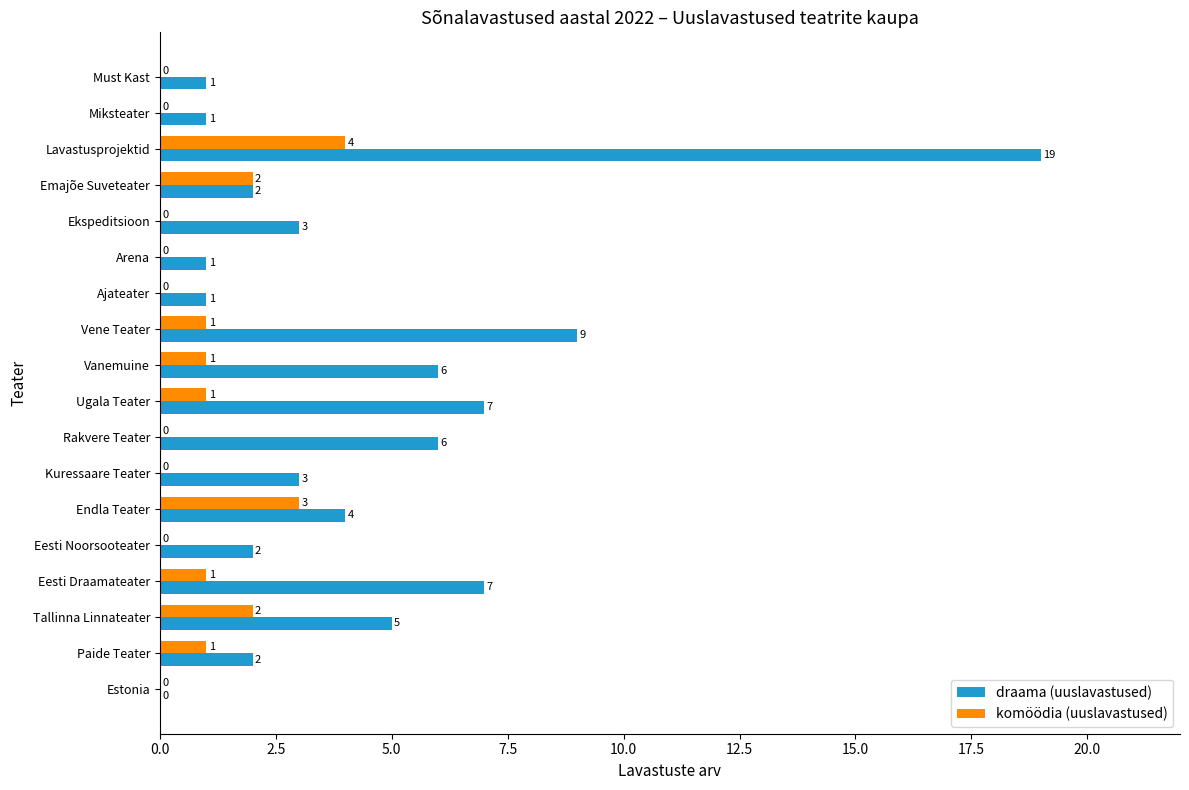

Is it true that draama (uuslavastused) equals 4 at Eesti Noorsooteater?

False